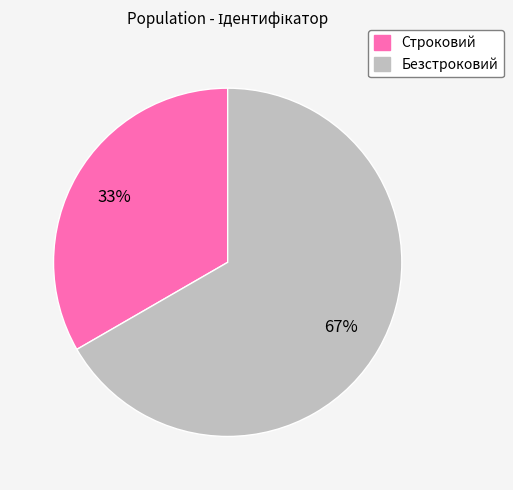

How many segments does this pie chart have?

2